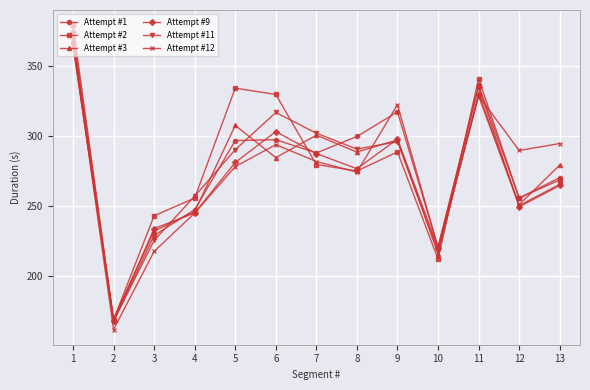

How many interior local valleys does the Attempt #11 series have?

4